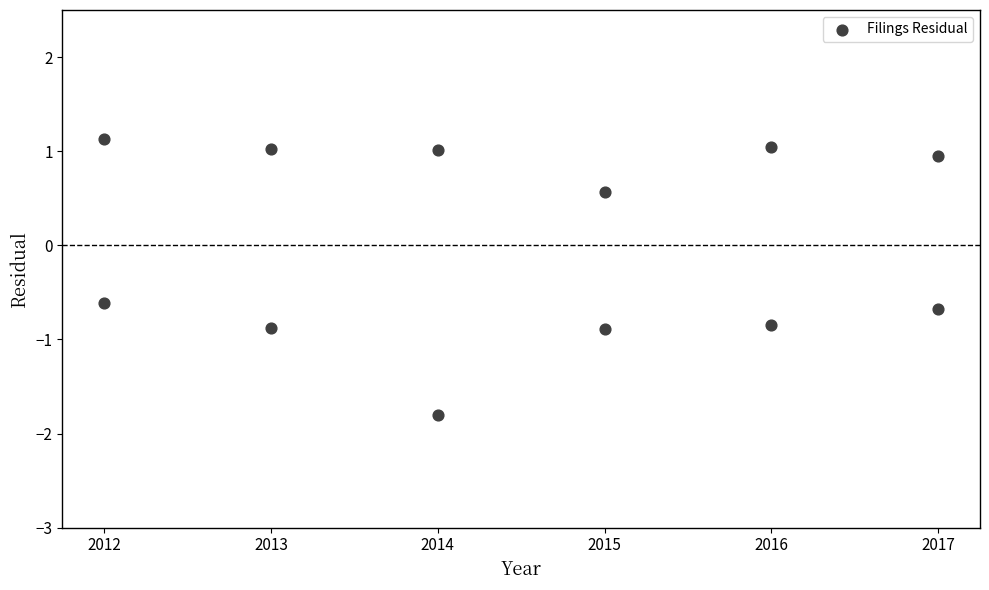

What is the average X value?

2014.5